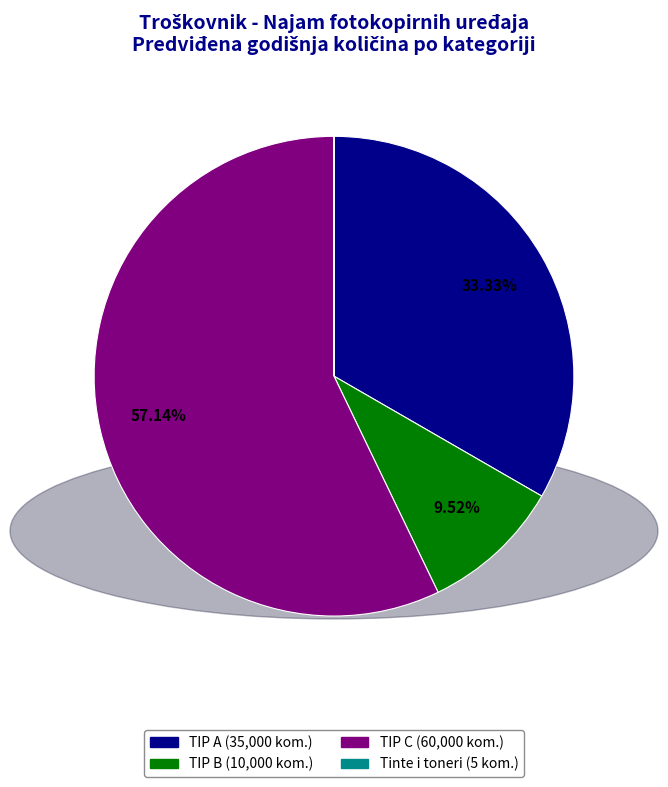

Is there any slice that represents more than half of the pie?

Yes